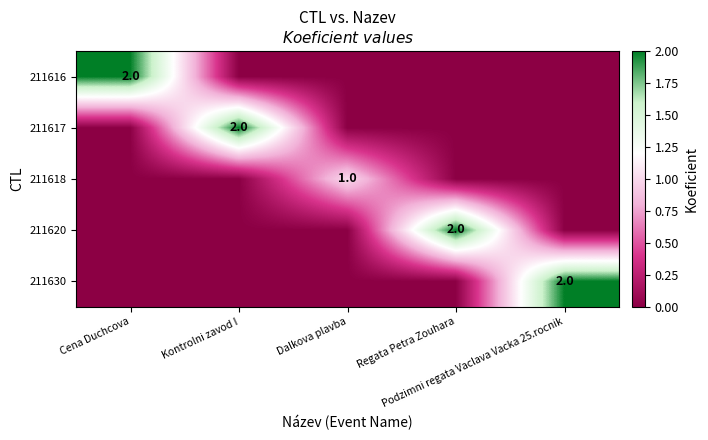

Is the value of 211616 at Dalkova plavba greater than the value of 211630 at Cena Duchcova?

No